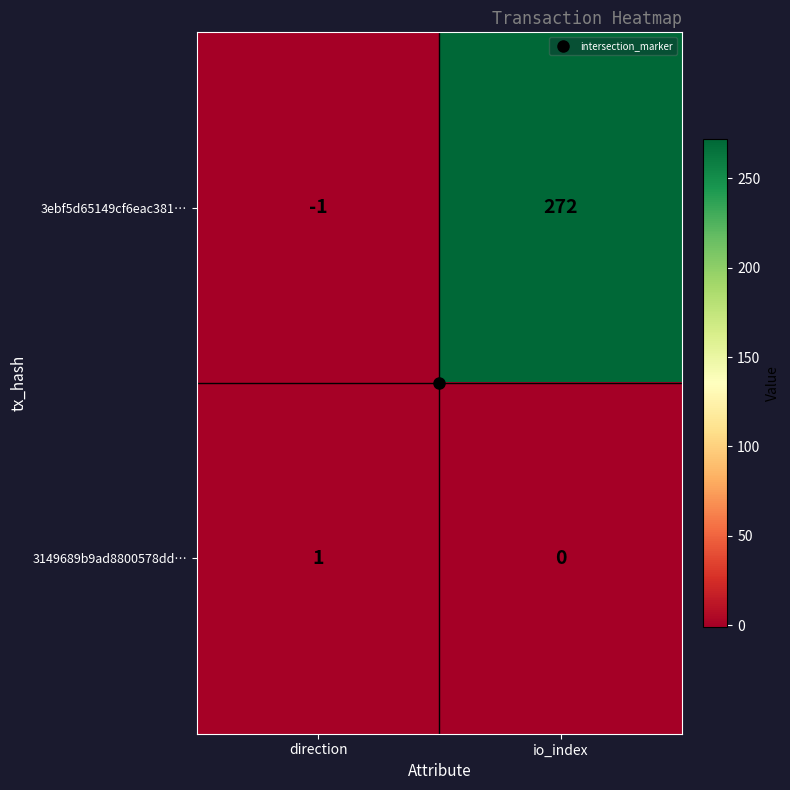

How many negative values does the 3ebf5d65149cf6eac381… series have?

1